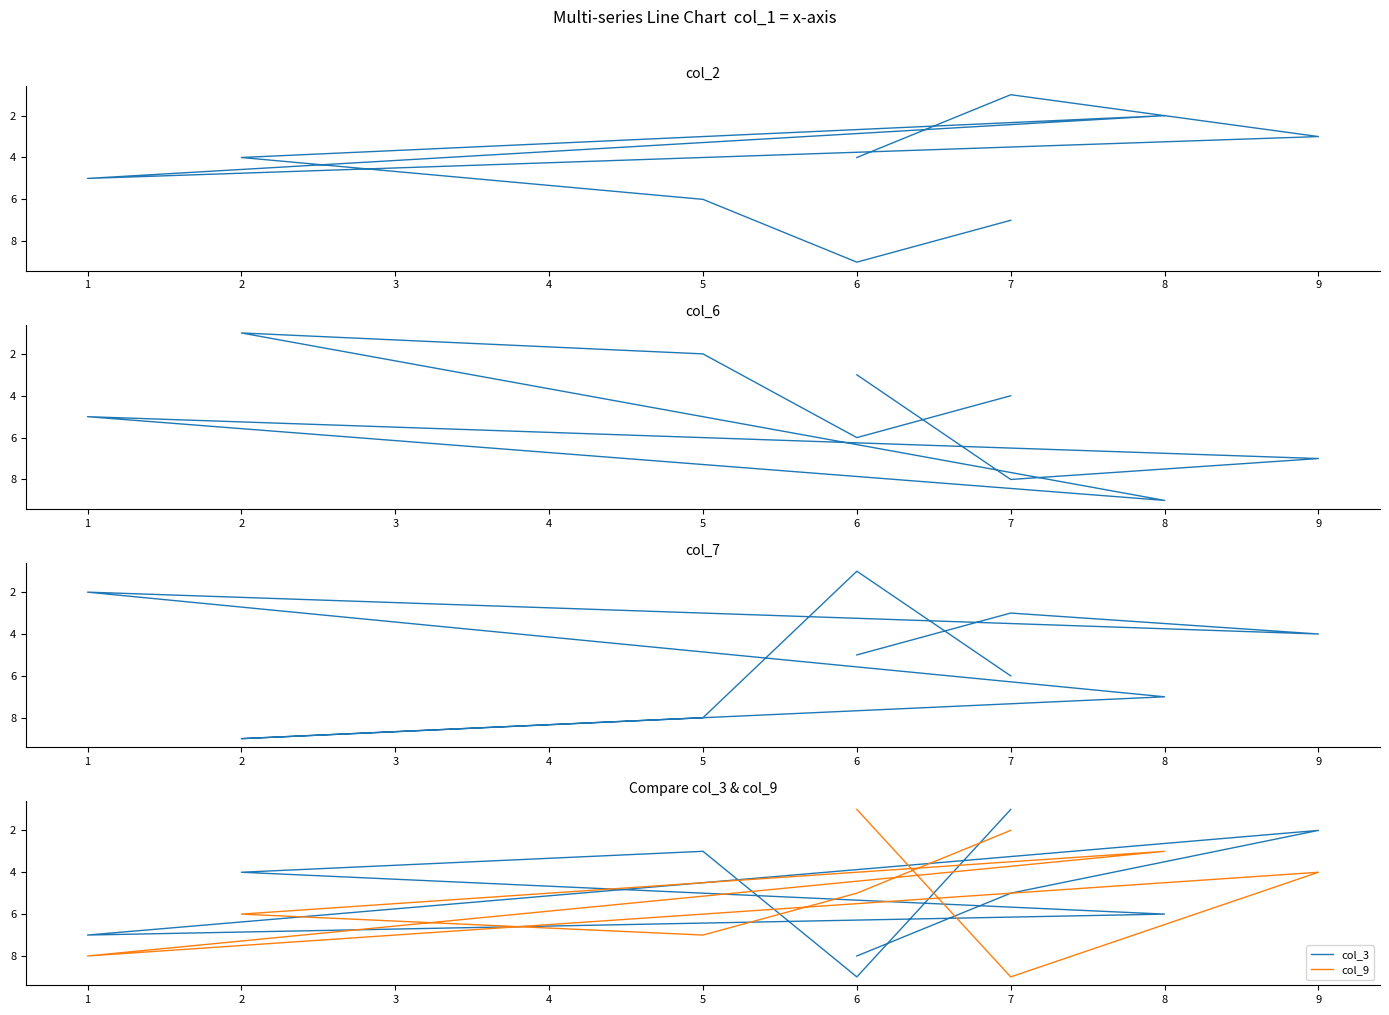

True or false: col_6 and col_7 intersect in this chart.

True